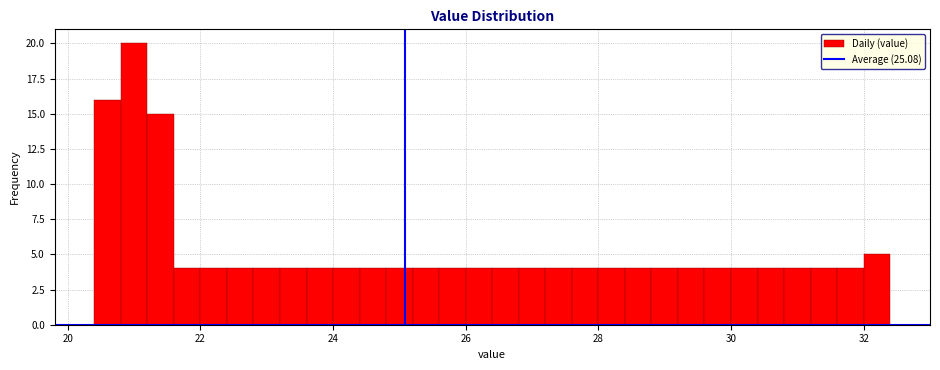

Around what value on the x-axis is the tallest bar? Give the approximate position of its centre, as read against the axis.

21.0